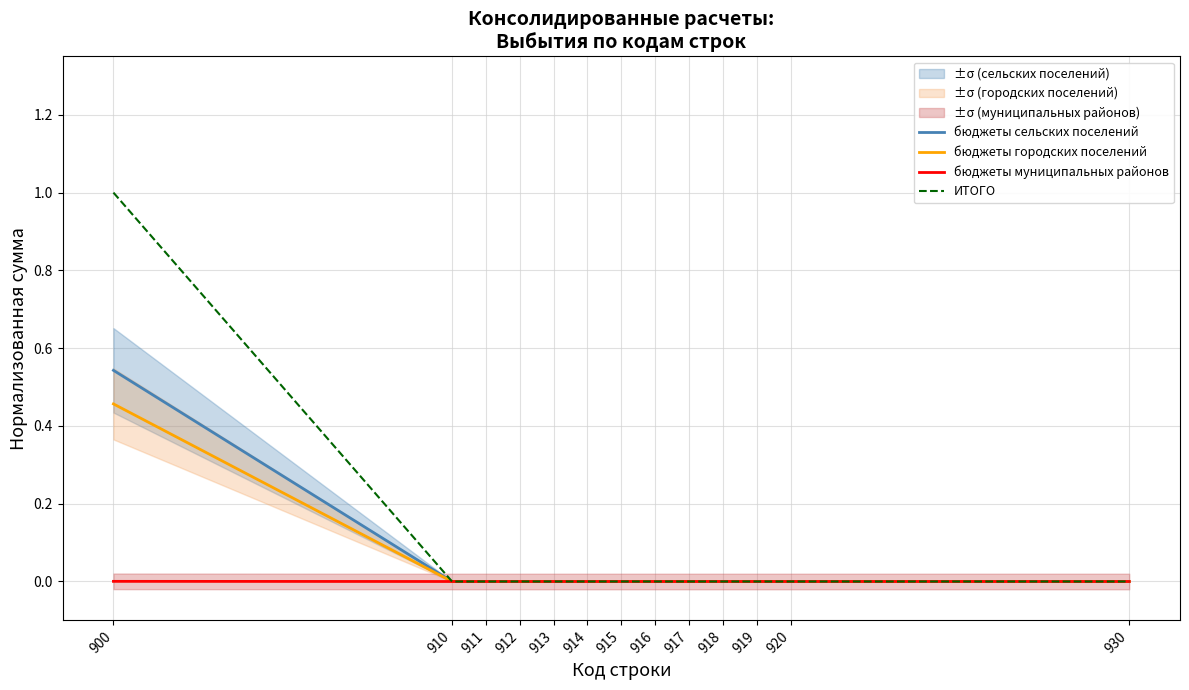

What value does the бюджеты городских поселений series have at 900?

0.5